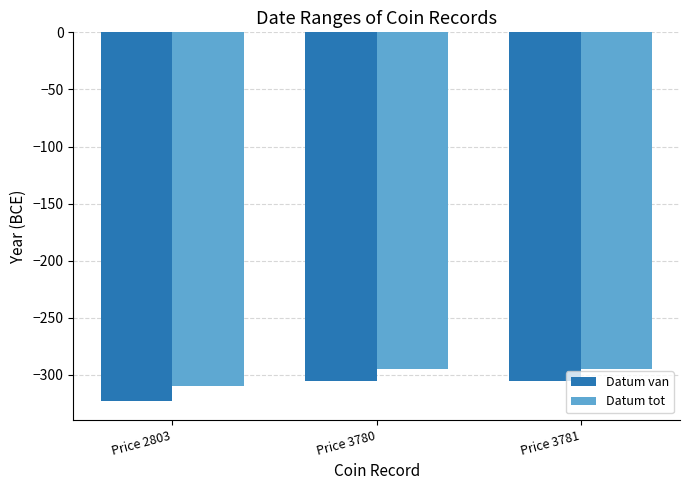

What value does the Datum van series have at Price 3780?

-305